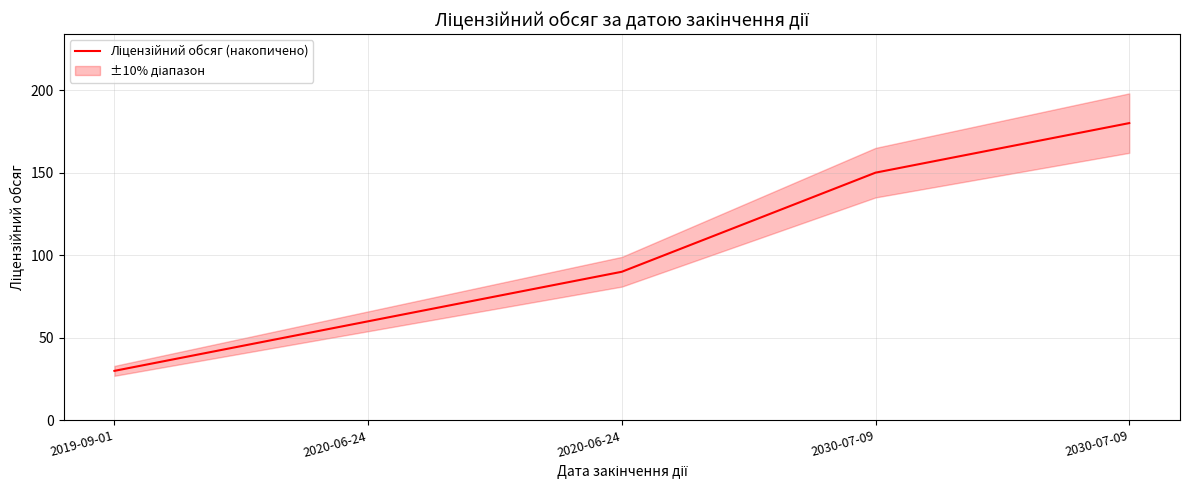

At which label does the data first exceed 90?

2030-07-09